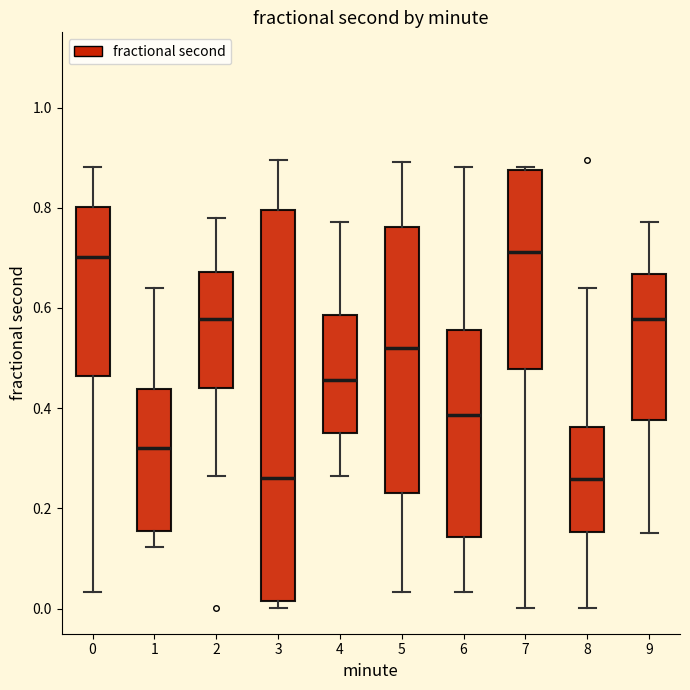

Reading left to right, transcribe this box plot: for each box, give where its median line is, the range the box spans, and where its two whiskers end, as read against the y-axis. The values are not printed on the chart, so give them approximately, as read against the axis.

0: median 0.70, box 0.46 to 0.80, whiskers 0.04 to 0.88
1: median 0.32, box 0.16 to 0.44, whiskers 0.12 to 0.64
2: median 0.58, box 0.44 to 0.68, whiskers 0.26 to 0.78
3: median 0.26, box 0.02 to 0.80, whiskers 0.00 to 0.90
4: median 0.46, box 0.34 to 0.58, whiskers 0.26 to 0.78
5: median 0.52, box 0.24 to 0.76, whiskers 0.04 to 0.90
6: median 0.38, box 0.14 to 0.56, whiskers 0.04 to 0.88
7: median 0.72, box 0.48 to 0.88, whiskers 0.00 to 0.88
8: median 0.26, box 0.16 to 0.36, whiskers 0.00 to 0.64
9: median 0.58, box 0.38 to 0.66, whiskers 0.16 to 0.78